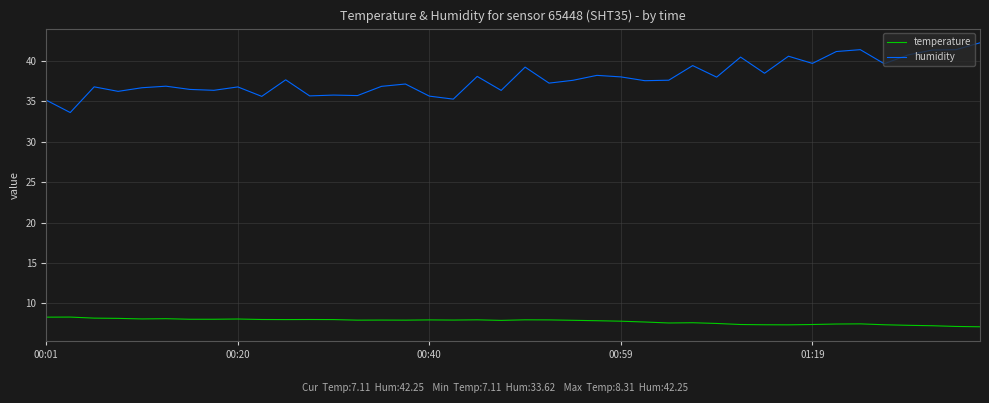

Rank the series by their average value, from highest to lowest.

humidity, temperature